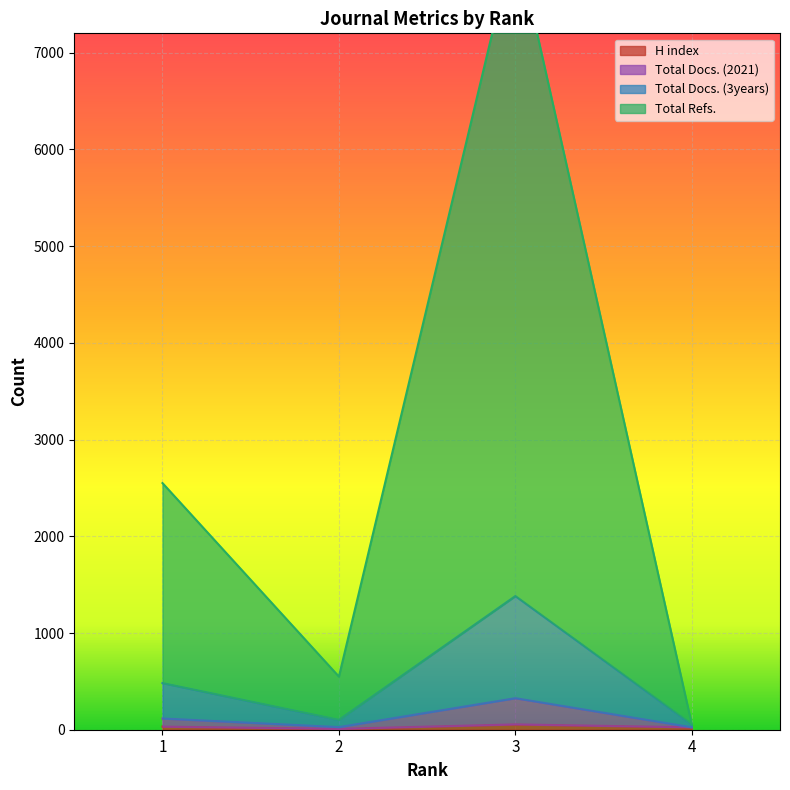

What is the average value of the H index series?

30